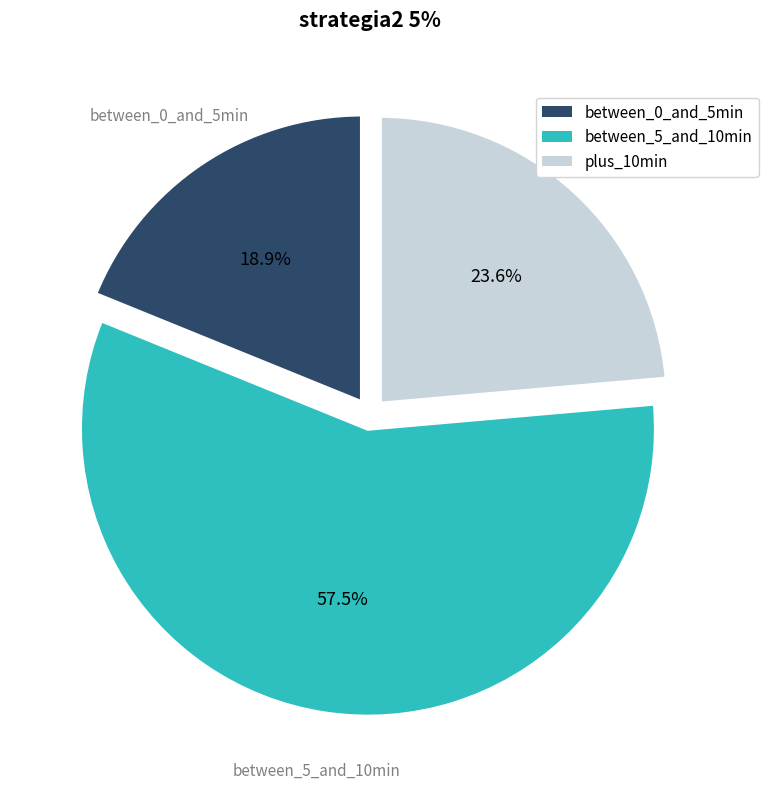

What is the largest slice in the pie chart?

between_5_and_10min